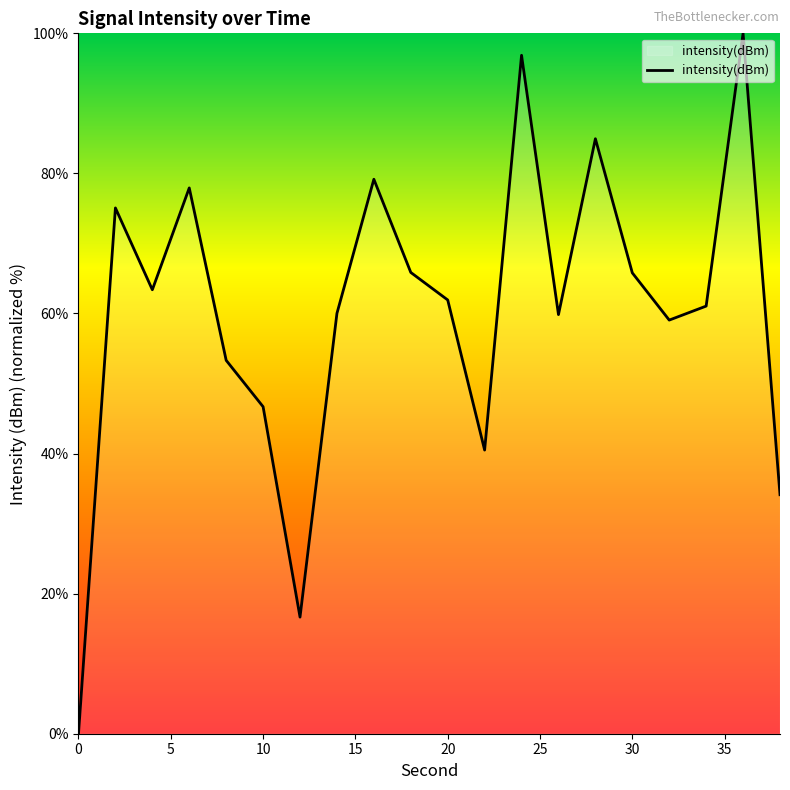

What is the maximum value shown in the chart?

100.0